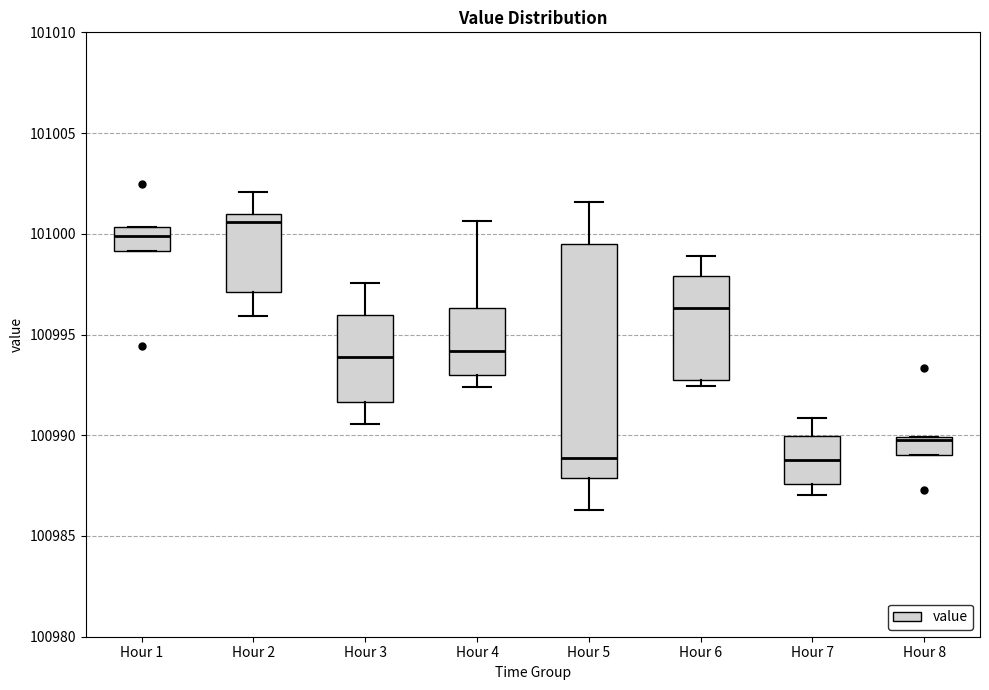

Where is the upper edge of the box for Hour 4 on the y-axis? The values are not printed on the chart, so give them approximately, as read against the axis.

100996.5